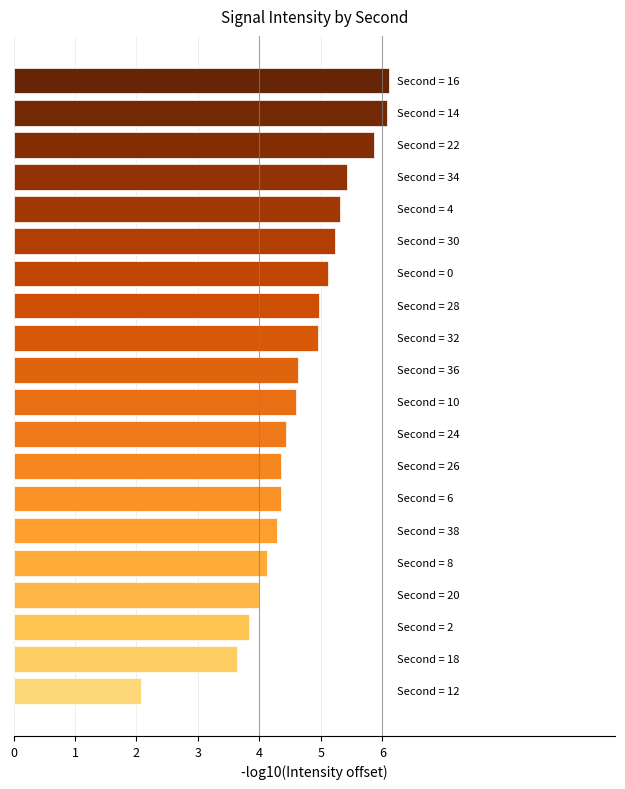

What is the minimum value shown in the chart?

2.1